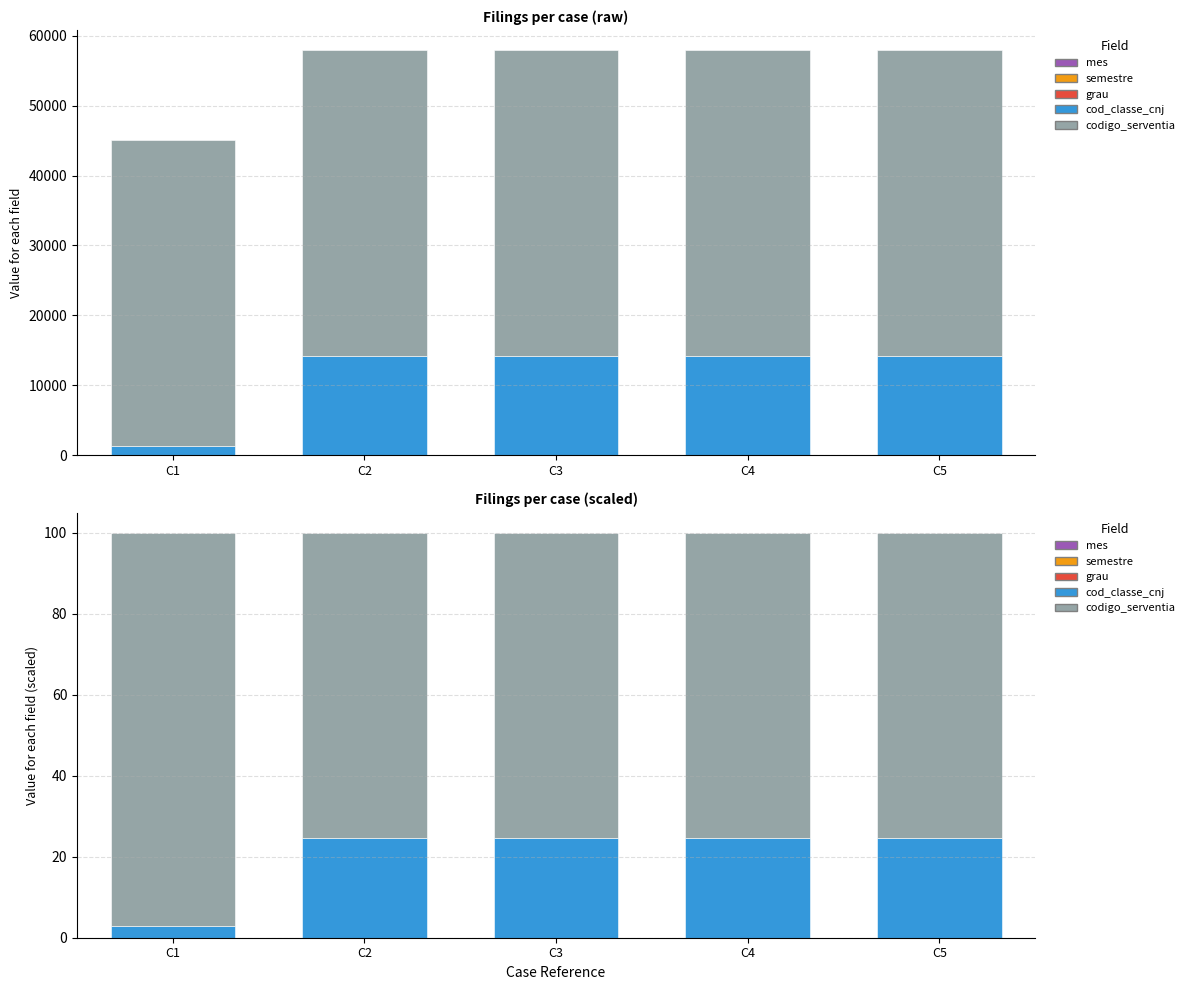

What is the average value of the codigo_serventia series?

79.8